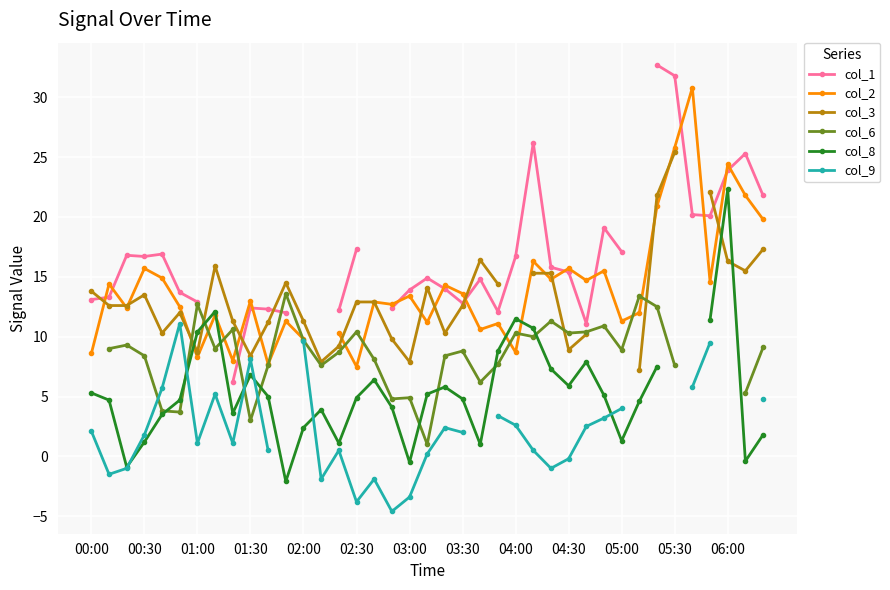

After their last crossing, which series has the higher values: col_6 or col_9?

col_6